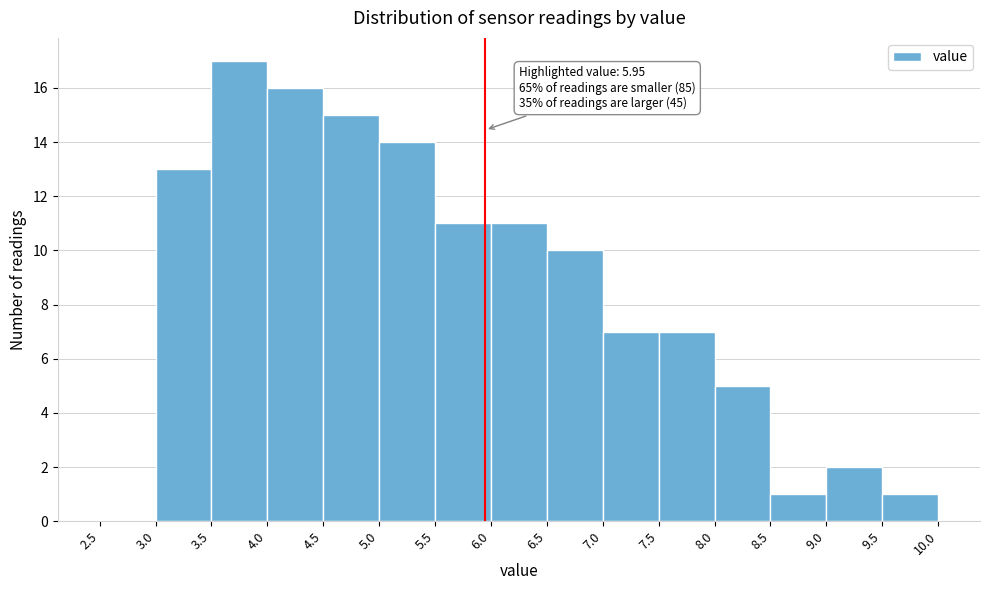

Which range on the x-axis has the tallest bar?

3.5 to 4.0